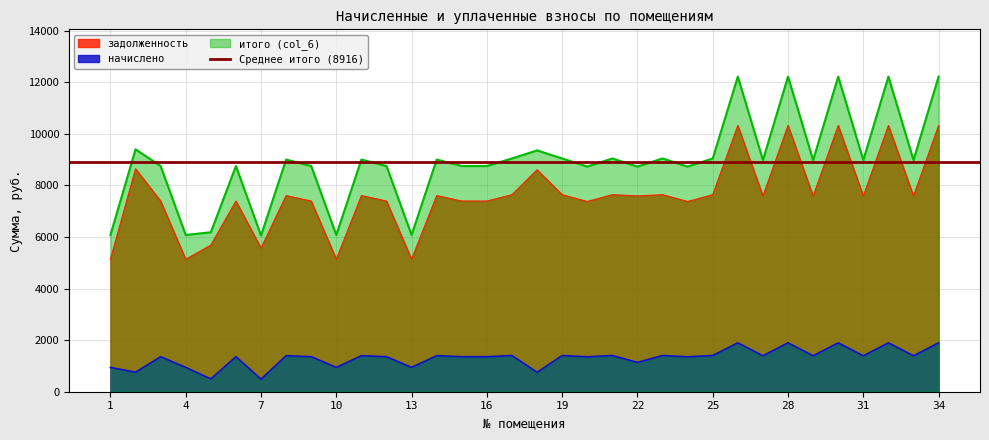

True or false: начислено has more than 0 interior local peaks.

True